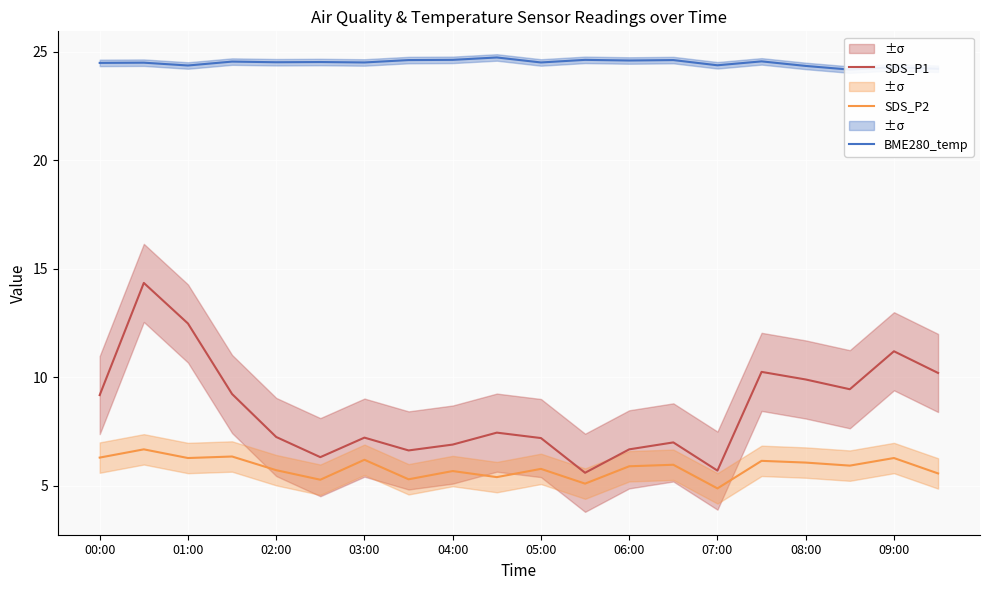

True or false: BME280_temp and SDS_P1 cross at least once.

False